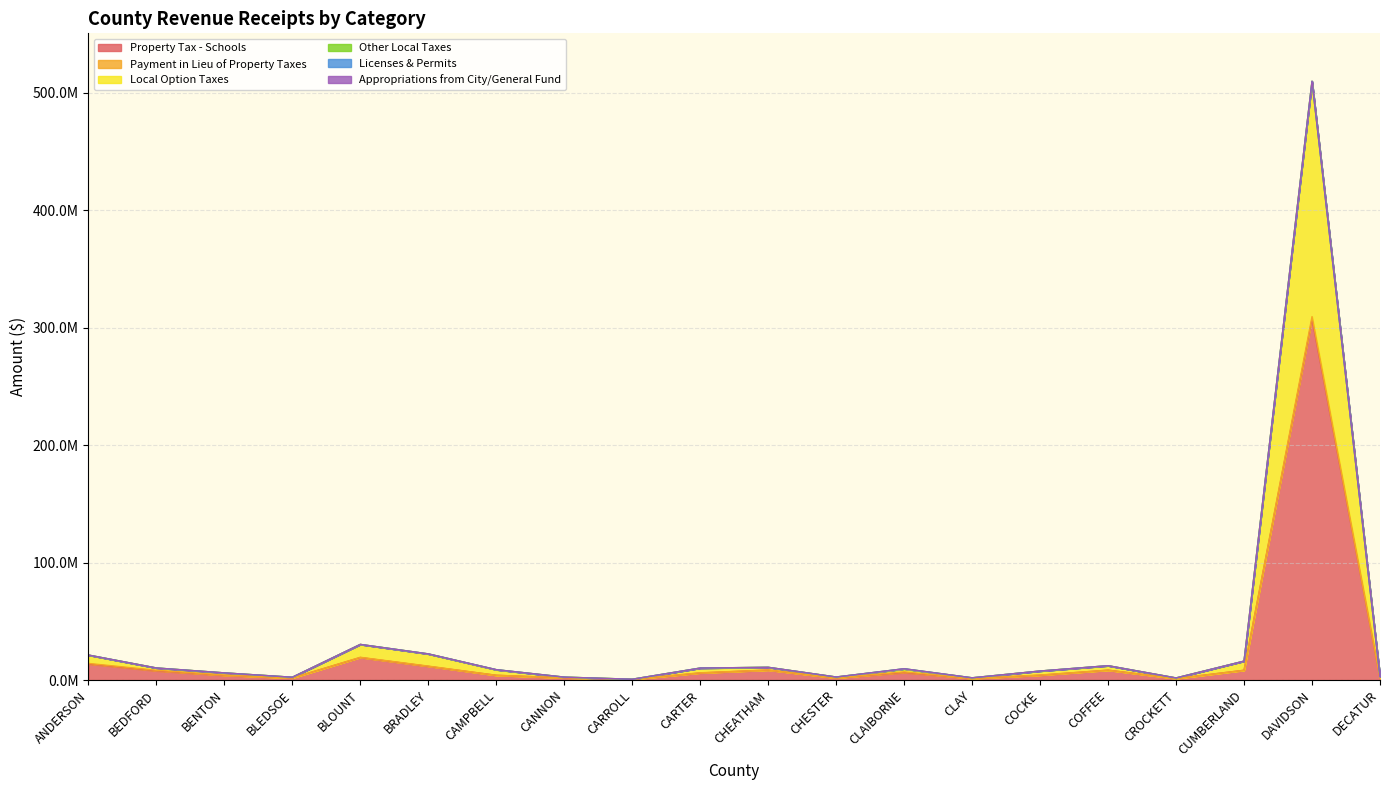

Does the chart have visible grid lines?

Yes